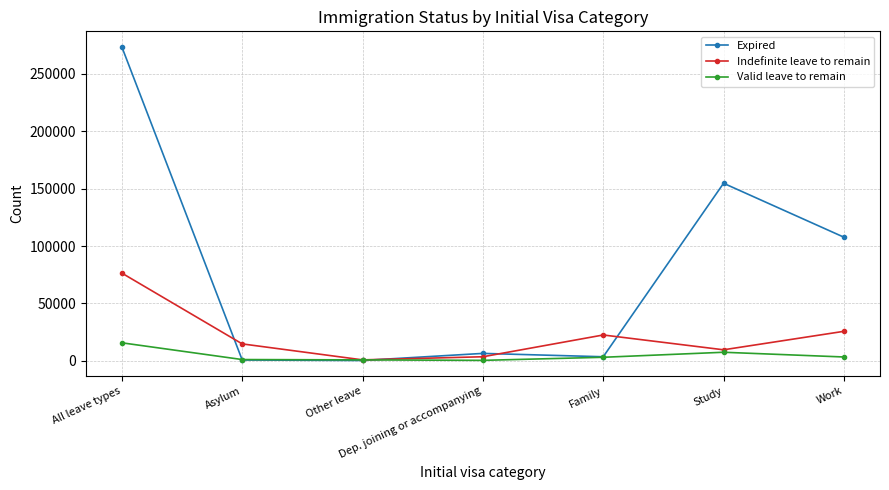

Where does the Valid leave to remain series first go above 3162?

All leave types